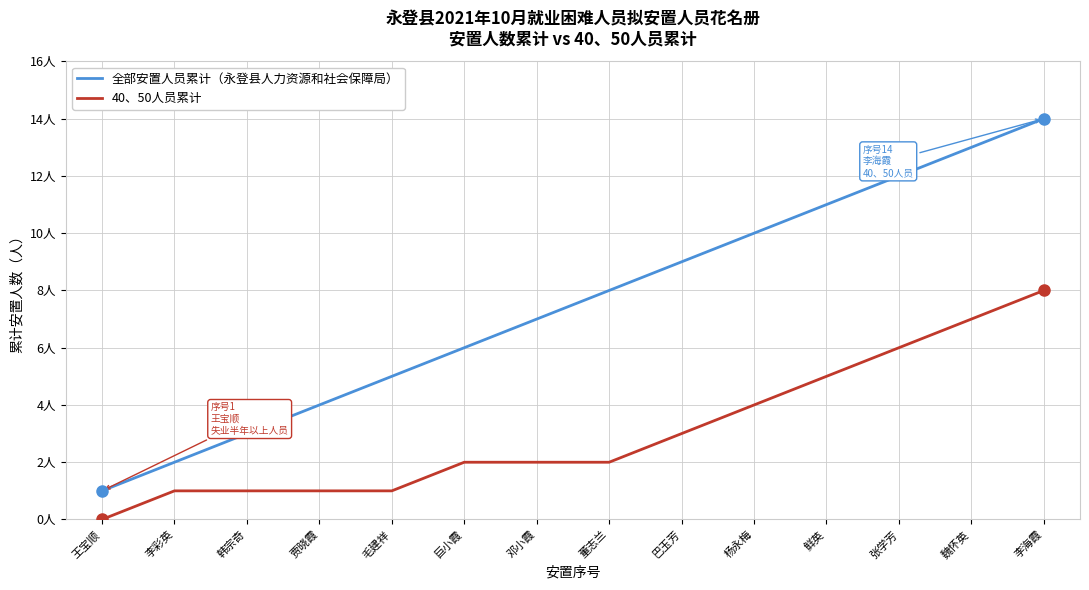

Which category has the lowest value across all series?

王宝顺